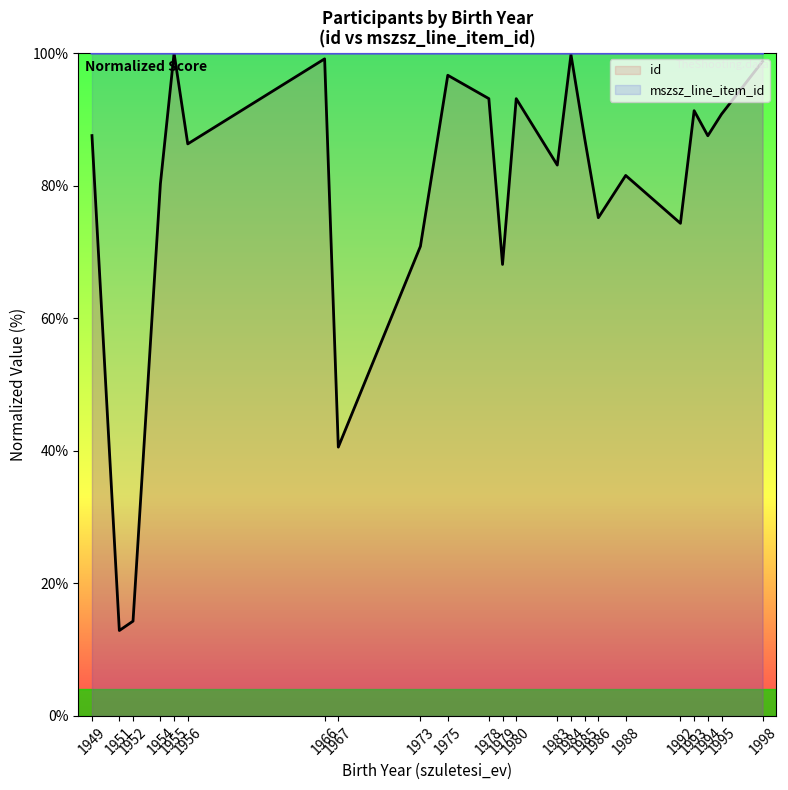

Between 1973 and 1994, which is larger?

1994